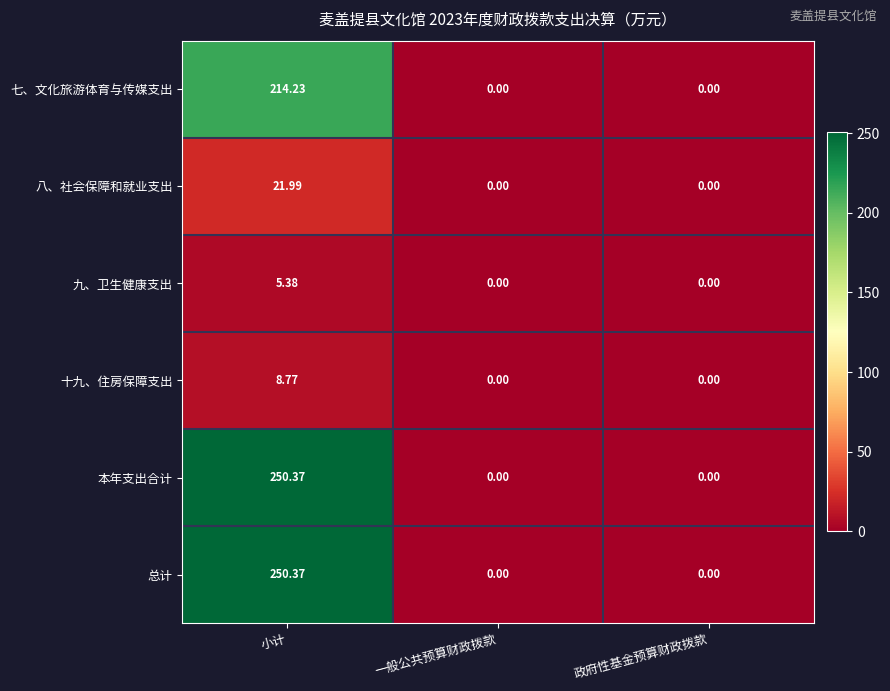

At which label does 八、社会保障和就业支出 reach its peak?

小计